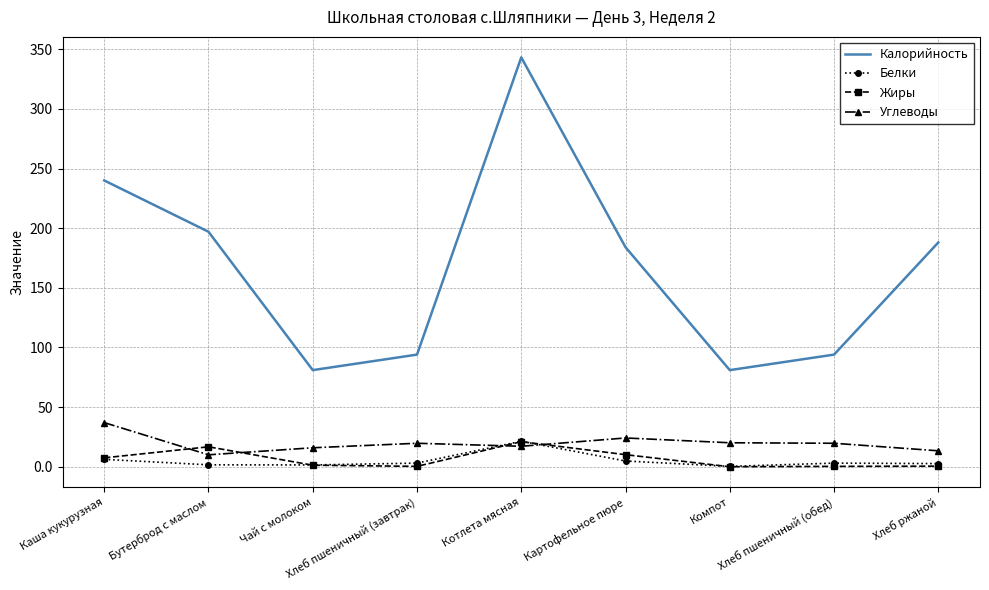

Which series has the largest total across all categories?

Калорийность